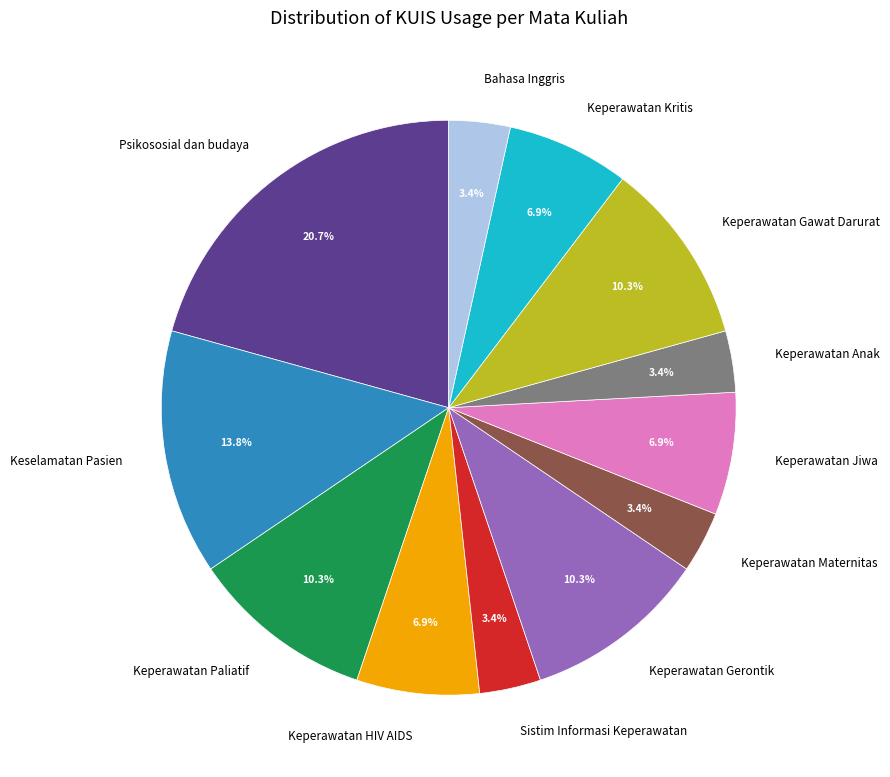

Count the number of slices in the pie.

12